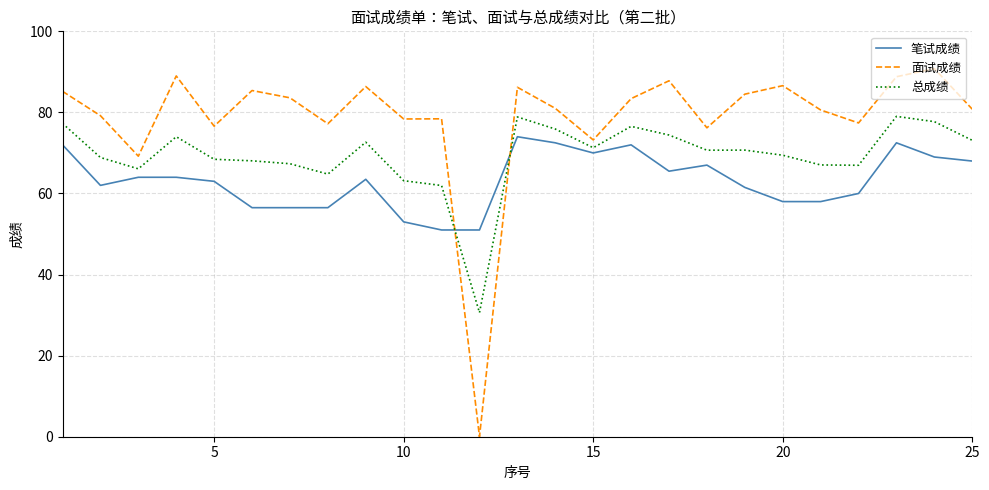

List the series in order of their peak value, lowest first.

笔试成绩, 总成绩, 面试成绩